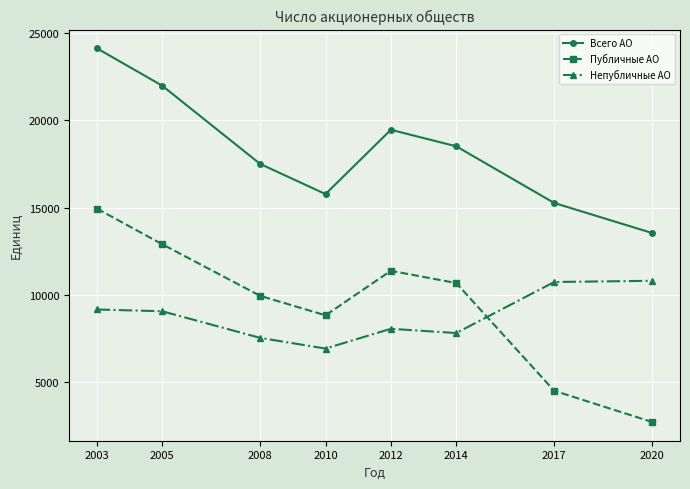

Does the chart have visible grid lines?

Yes